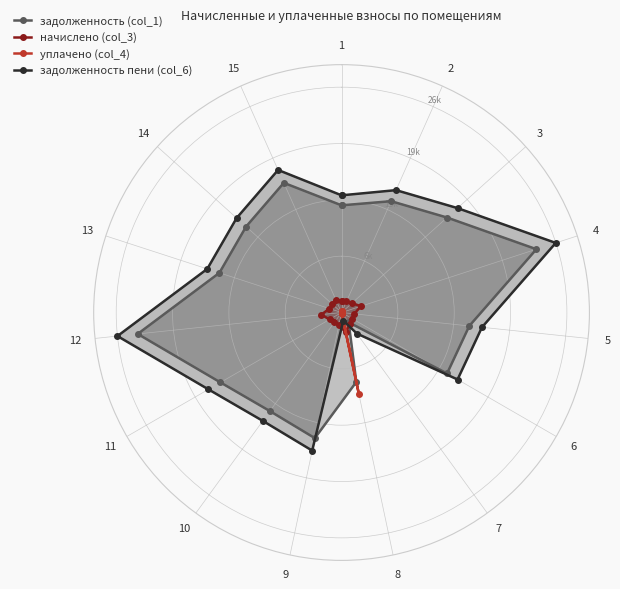

What is the value of the задолженность (col_1) point at the 1st from the left?

12558.2